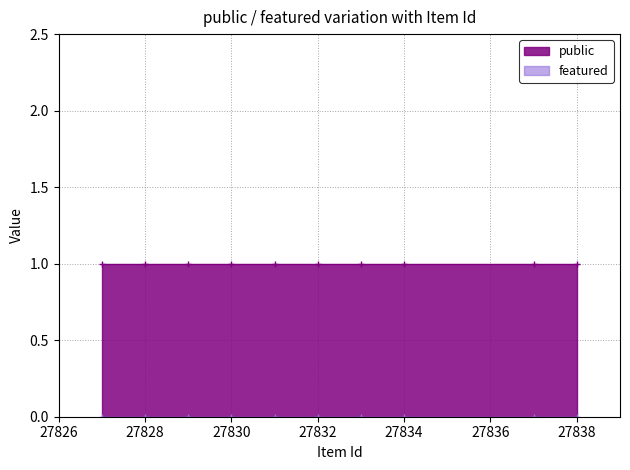

Between 27829 and 27837, which series saw the biggest shift?

public